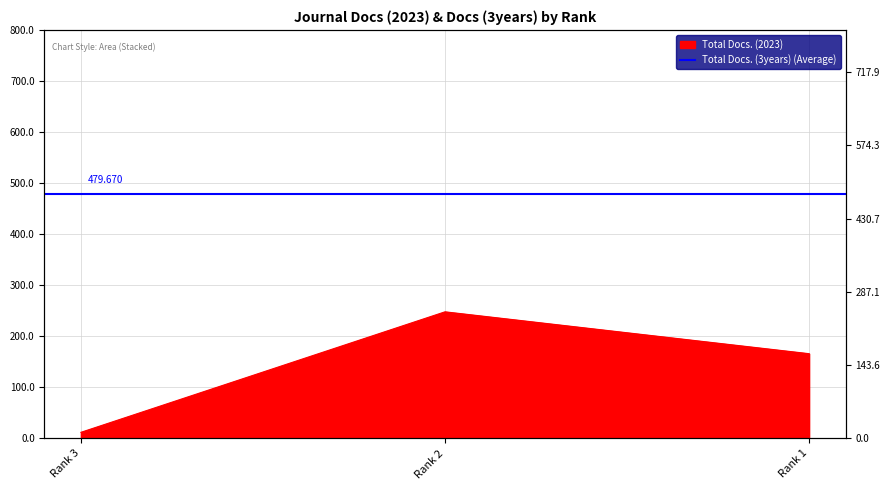

Which category has the lowest value across all series?

Rank 3